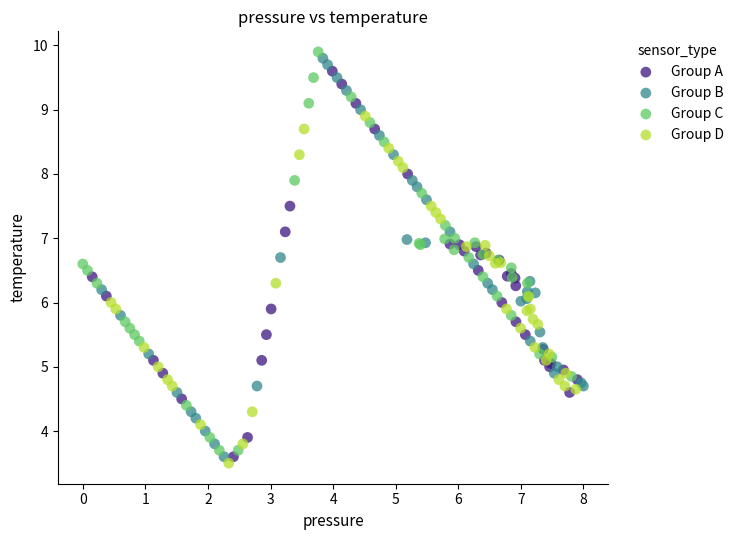

Which series reaches the maximum Y coordinate?

Group C